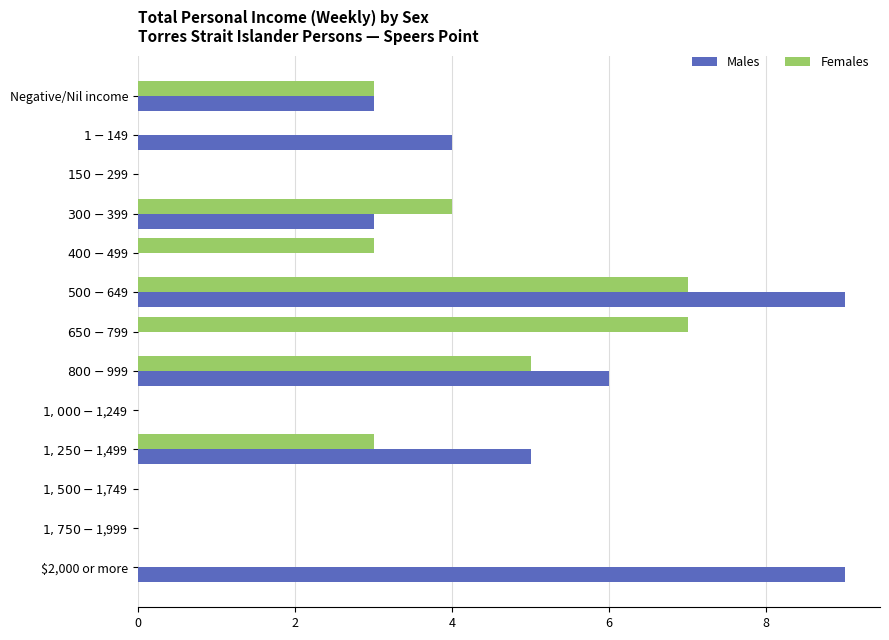

What are all the series names shown in the legend?

Males, Females